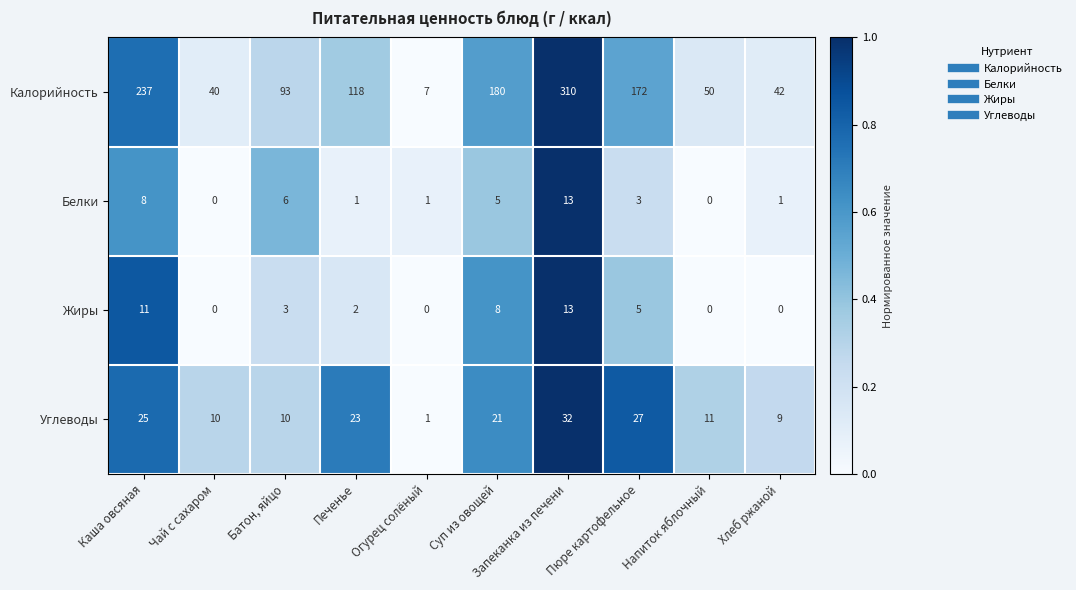

How many values in the Белки series are below 3?

5